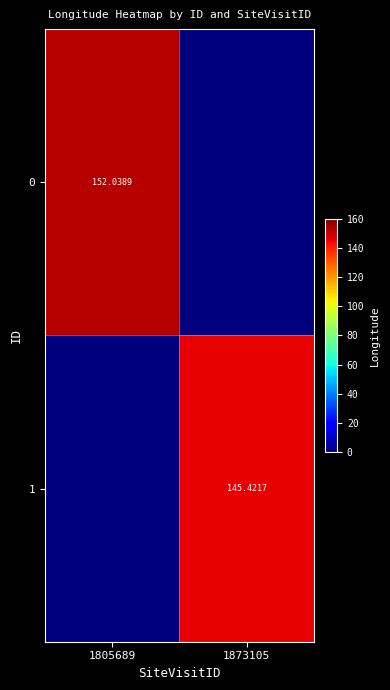

Is the value of 1 at 1873105 greater than the value of 0 at 1805689?

No